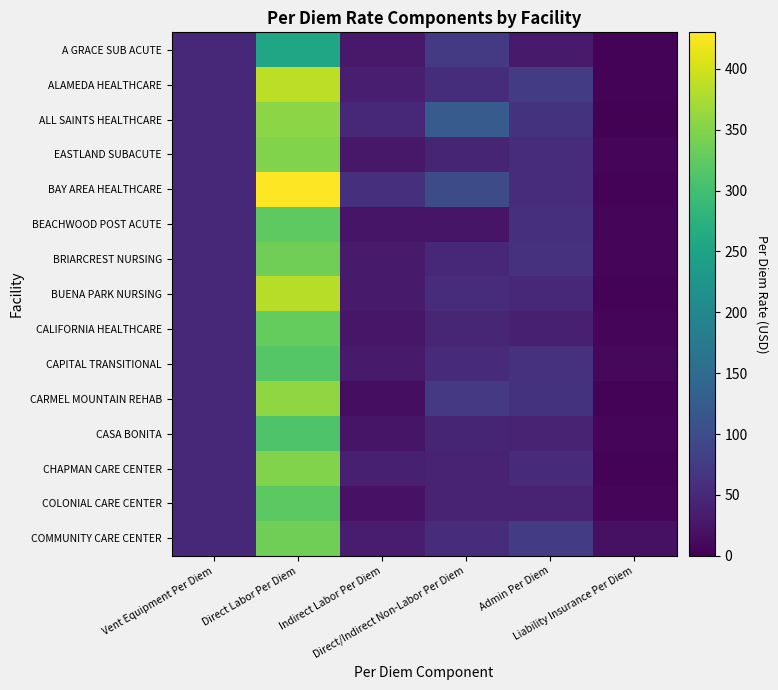

Reading left to right, extract all data points from this chart.

A GRACE SUB ACUTE: Vent Equipment Per Diem=48.5	Direct Labor Per Diem=254.4	Indirect Labor Per Diem=29.0	Direct/Indirect Non-Labor Per Diem=72.9	Admin Per Diem=31.5	Liability Insurance Per Diem=4.0
ALAMEDA HEALTHCARE: Vent Equipment Per Diem=48.5	Direct Labor Per Diem=387.6	Indirect Labor Per Diem=35.9	Direct/Indirect Non-Labor Per Diem=56.4	Admin Per Diem=74.8	Liability Insurance Per Diem=4.6
ALL SAINTS HEALTHCARE: Vent Equipment Per Diem=48.5	Direct Labor Per Diem=355.1	Indirect Labor Per Diem=48.4	Direct/Indirect Non-Labor Per Diem=122.8	Admin Per Diem=62.8	Liability Insurance Per Diem=2.6
EASTLAND SUBACUTE: Vent Equipment Per Diem=48.5	Direct Labor Per Diem=349.0	Indirect Labor Per Diem=28.0	Direct/Indirect Non-Labor Per Diem=43.9	Admin Per Diem=53.8	Liability Insurance Per Diem=7.2
BAY AREA HEALTHCARE: Vent Equipment Per Diem=48.5	Direct Labor Per Diem=430.0	Indirect Labor Per Diem=58.3	Direct/Indirect Non-Labor Per Diem=97.5	Admin Per Diem=53.8	Liability Insurance Per Diem=3.6
BEACHWOOD POST ACUTE: Vent Equipment Per Diem=48.5	Direct Labor Per Diem=322.6	Indirect Labor Per Diem=23.8	Direct/Indirect Non-Labor Per Diem=23.9	Admin Per Diem=58.9	Liability Insurance Per Diem=7.3
BRIARCREST NURSING: Vent Equipment Per Diem=48.5	Direct Labor Per Diem=337.0	Indirect Labor Per Diem=31.3	Direct/Indirect Non-Labor Per Diem=50.0	Admin Per Diem=61.9	Liability Insurance Per Diem=8.2
BUENA PARK NURSING: Vent Equipment Per Diem=48.5	Direct Labor Per Diem=383.0	Indirect Labor Per Diem=31.2	Direct/Indirect Non-Labor Per Diem=55.1	Admin Per Diem=49.4	Liability Insurance Per Diem=4.1
CALIFORNIA HEALTHCARE: Vent Equipment Per Diem=48.5	Direct Labor Per Diem=328.5	Indirect Labor Per Diem=26.8	Direct/Indirect Non-Labor Per Diem=45.6	Admin Per Diem=37.0	Liability Insurance Per Diem=5.4
CAPITAL TRANSITIONAL: Vent Equipment Per Diem=48.5	Direct Labor Per Diem=317.4	Indirect Labor Per Diem=30.5	Direct/Indirect Non-Labor Per Diem=53.5	Admin Per Diem=61.1	Liability Insurance Per Diem=8.8
CARMEL MOUNTAIN REHAB: Vent Equipment Per Diem=48.5	Direct Labor Per Diem=358.2	Indirect Labor Per Diem=16.0	Direct/Indirect Non-Labor Per Diem=71.5	Admin Per Diem=62.8	Liability Insurance Per Diem=3.4
CASA BONITA: Vent Equipment Per Diem=48.5	Direct Labor Per Diem=311.5	Indirect Labor Per Diem=24.0	Direct/Indirect Non-Labor Per Diem=44.1	Admin Per Diem=41.3	Liability Insurance Per Diem=5.4
CHAPMAN CARE CENTER: Vent Equipment Per Diem=48.5	Direct Labor Per Diem=349.4	Indirect Labor Per Diem=37.4	Direct/Indirect Non-Labor Per Diem=41.1	Admin Per Diem=51.6	Liability Insurance Per Diem=3.6
COLONIAL CARE CENTER: Vent Equipment Per Diem=48.5	Direct Labor Per Diem=322.5	Indirect Labor Per Diem=20.9	Direct/Indirect Non-Labor Per Diem=41.9	Admin Per Diem=41.3	Liability Insurance Per Diem=6.2
COMMUNITY CARE CENTER: Vent Equipment Per Diem=48.5	Direct Labor Per Diem=337.3	Indirect Labor Per Diem=33.0	Direct/Indirect Non-Labor Per Diem=54.4	Admin Per Diem=74.2	Liability Insurance Per Diem=20.0